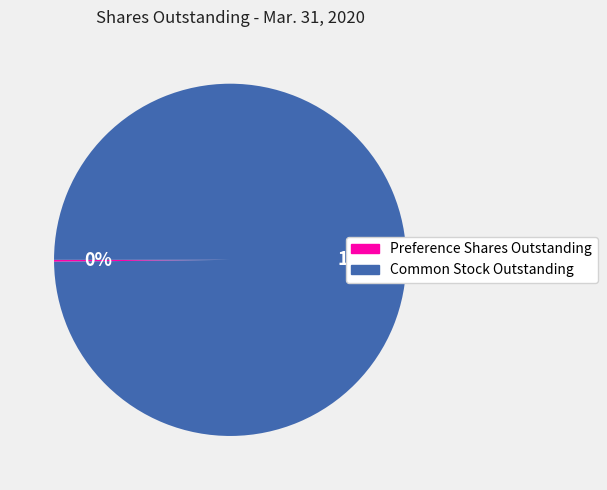

What is the majority slice?

Common Stock Outstanding